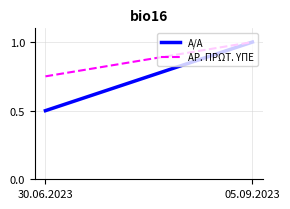

The value of ΑΡ. ΠΡΩΤ. ΥΠΕ at 30.06.2023 is 1.2. True or false?

False